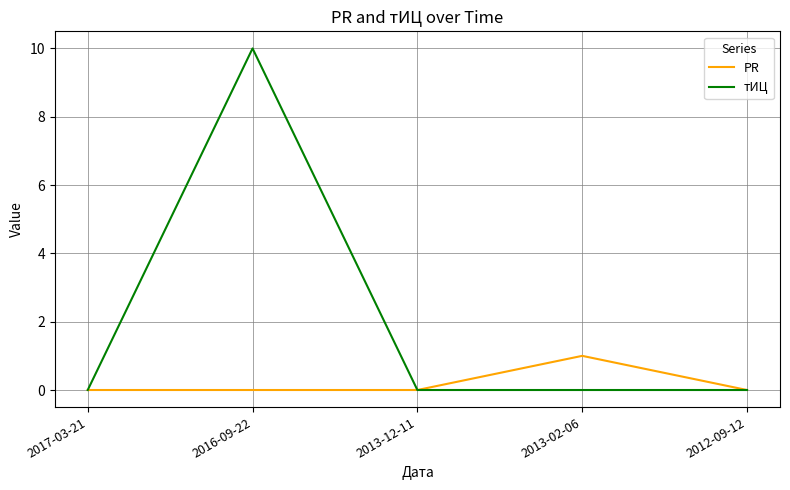

What position from the right is 2016-09-22?

4